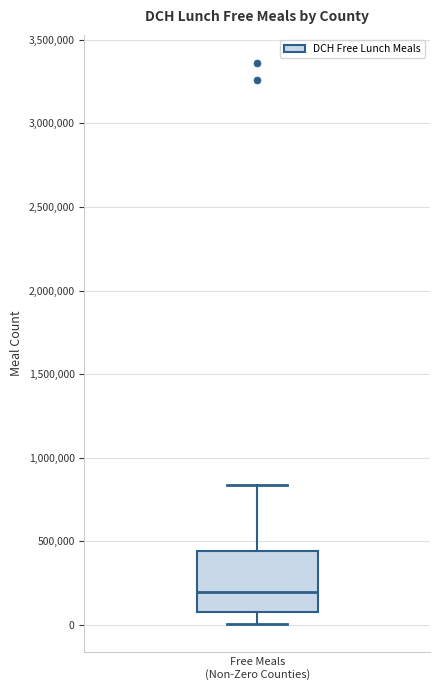

Where does the upper whisker of the box for Free Meals (Non-Zero Counties) end on the y-axis? The values are not printed on the chart, so give them approximately, as read against the axis.

850000